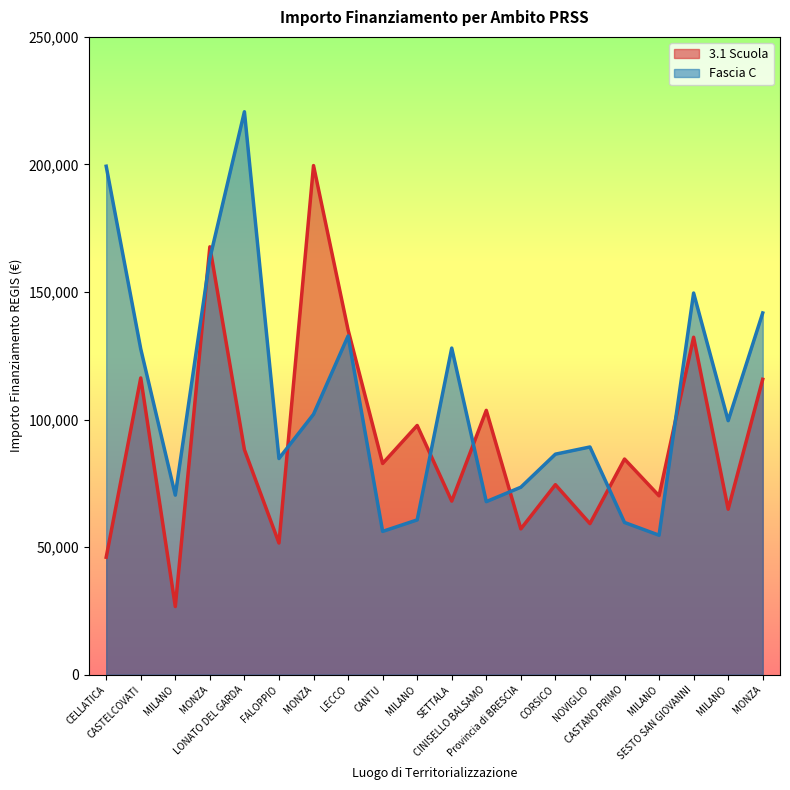

The value of 3.1 Scuola at SESTO SAN GIOVANNI is 132279.7. True or false?

True